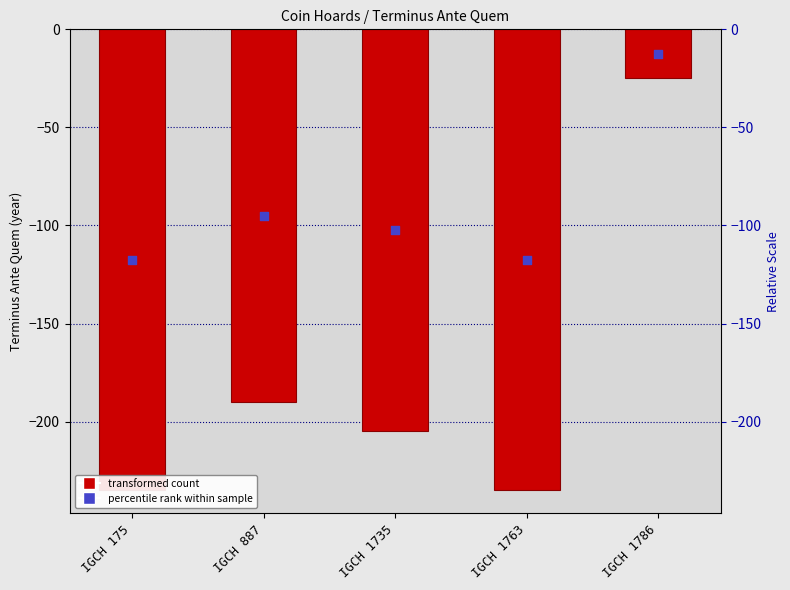

Is the value of mid-point marker at IGCH 1786 greater than the value of Terminus Ante Quem at IGCH 1763?

Yes